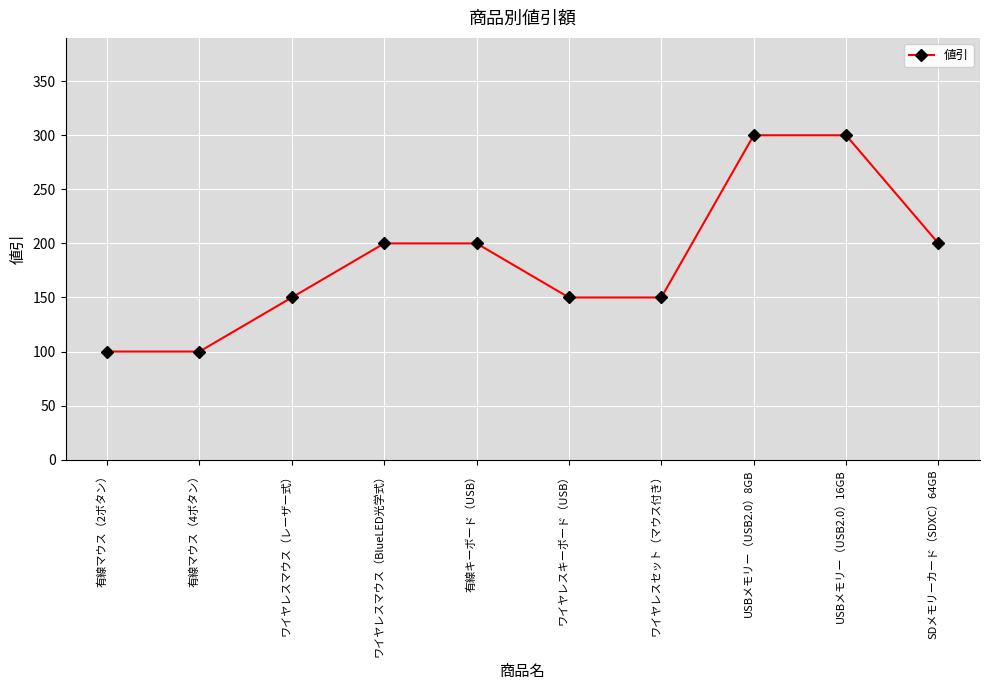

What is the smallest value displayed?

100